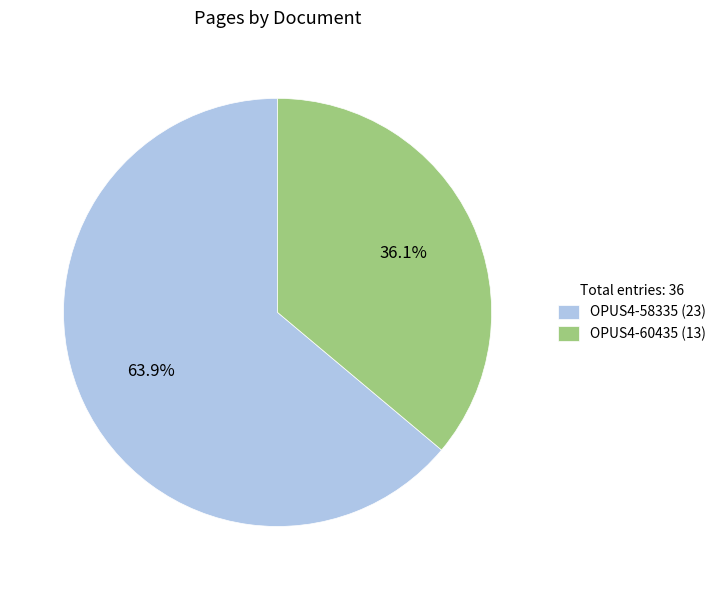

To the nearest percent, what portion does OPUS4-60435 represent?

36%